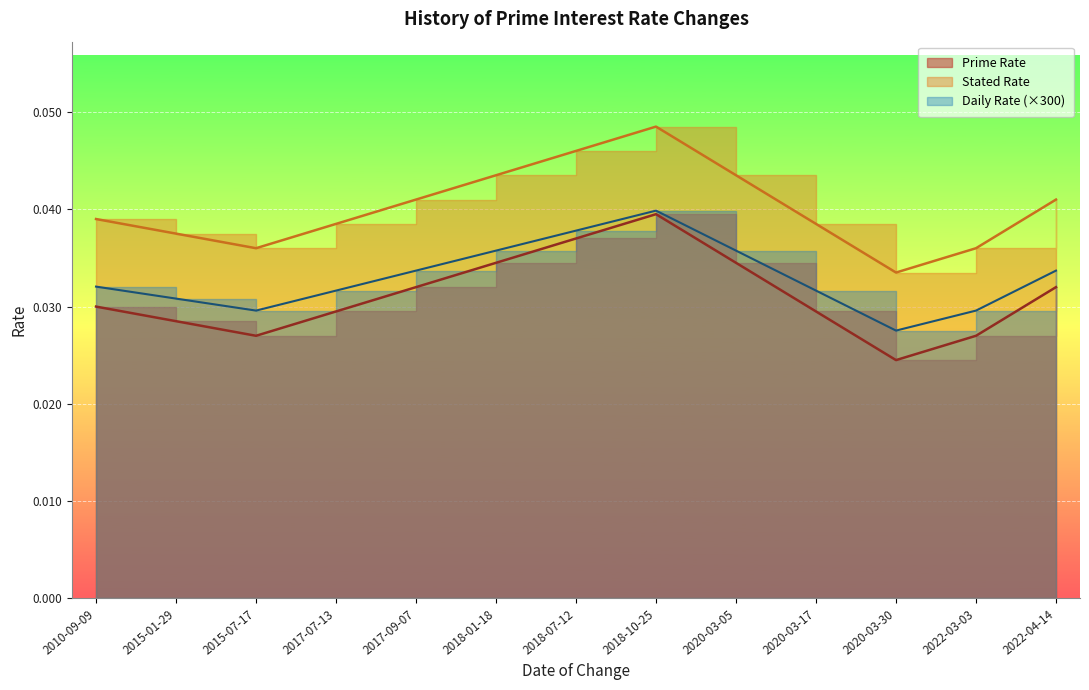

At which label is Stated Rate closest to 0?

2020-03-30